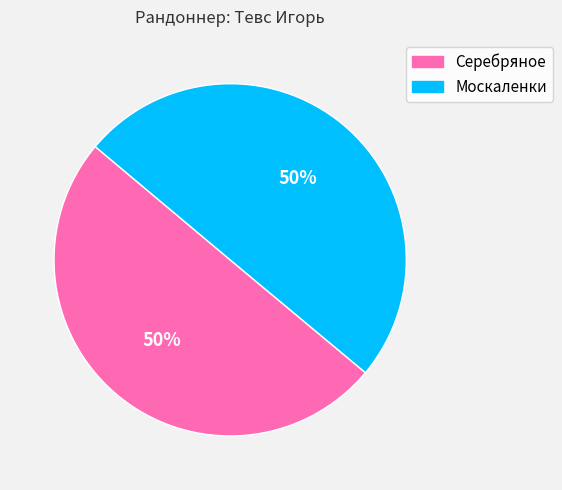

Approximately how many times larger is the value at Москаленки compared to Серебряное?

1.0